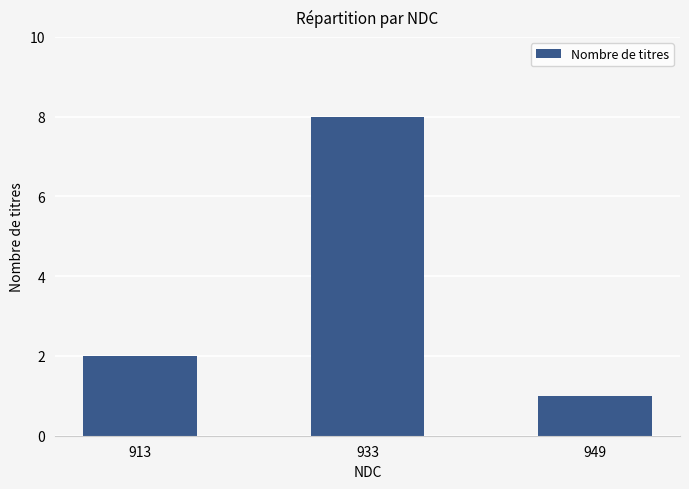

Which label corresponds to the smallest value in the chart?

949